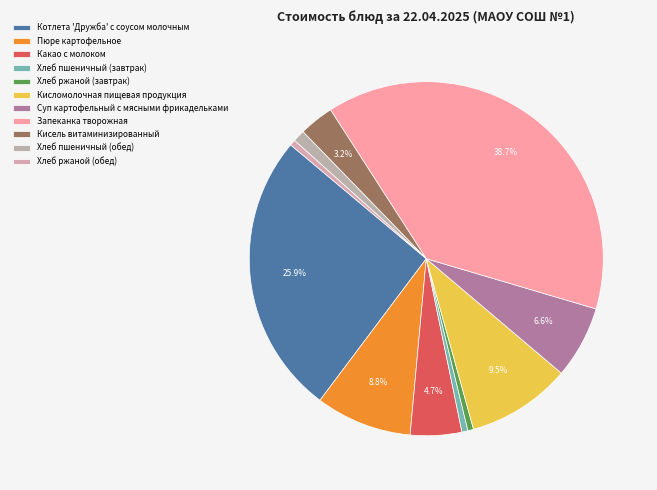

How many segments does this pie chart have?

11